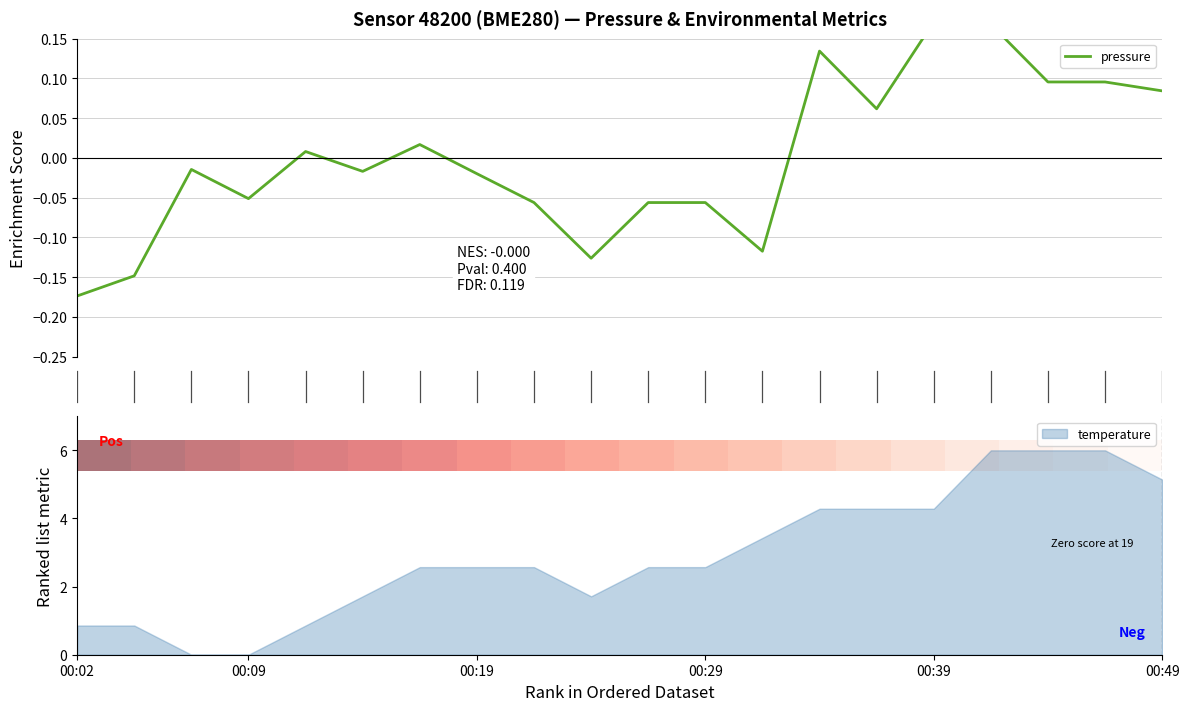

Is it true that temperature equals 4.3 at 00:39?

True